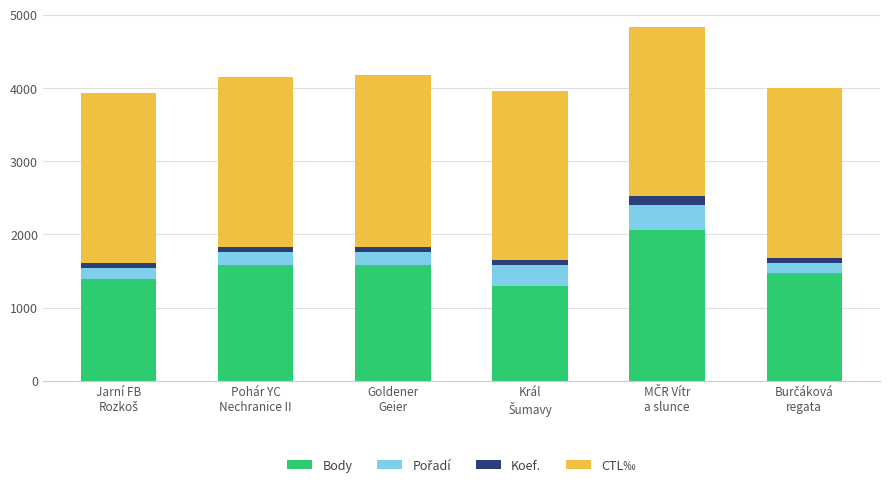

What is the highest value of the Body series?

2059.0